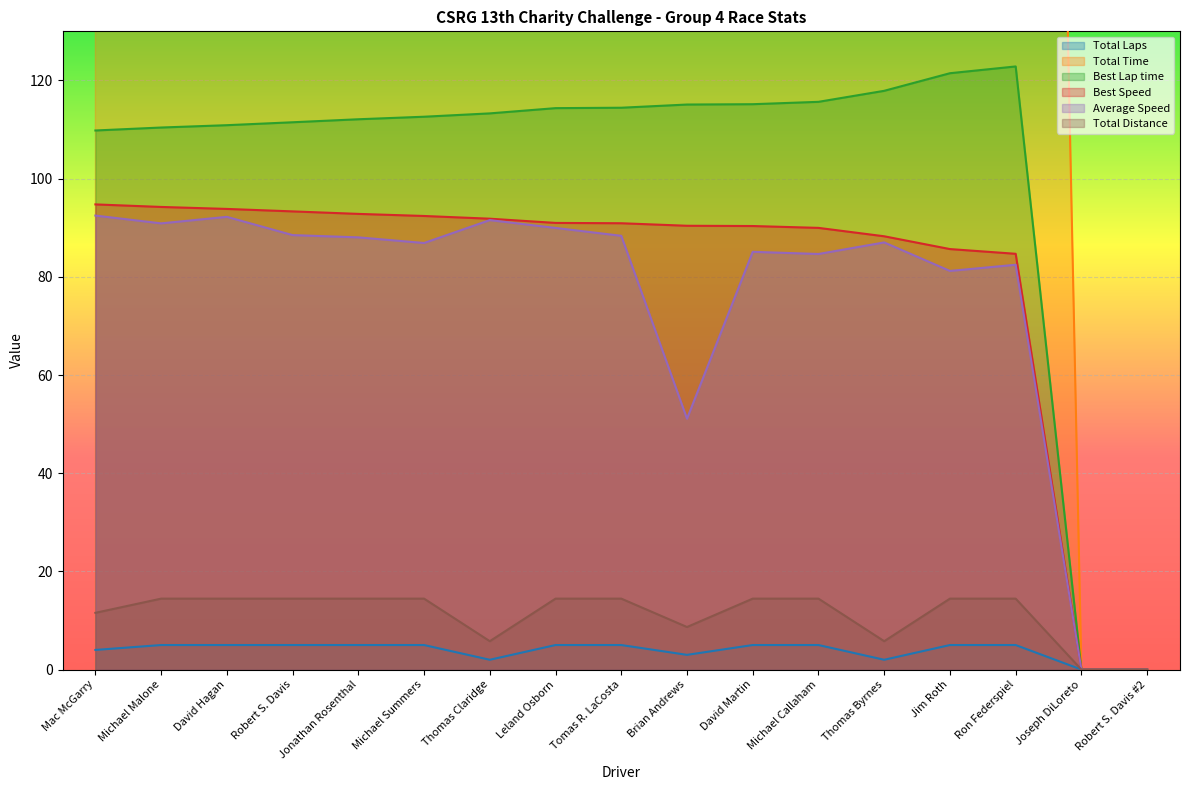

How many data points in Average Speed are less than 87?

8